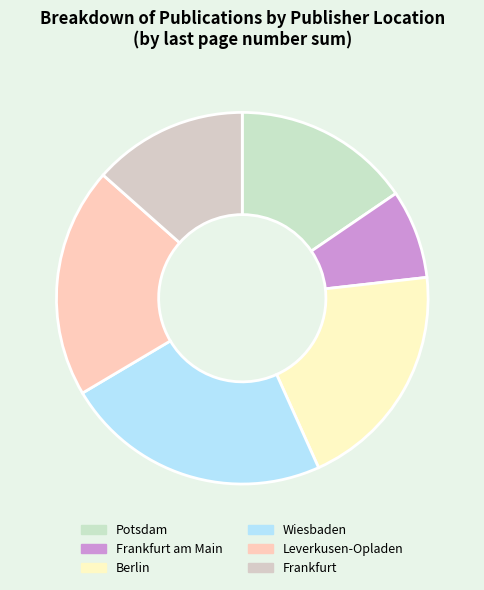

What is the smallest slice in the pie chart?

Frankfurt am Main